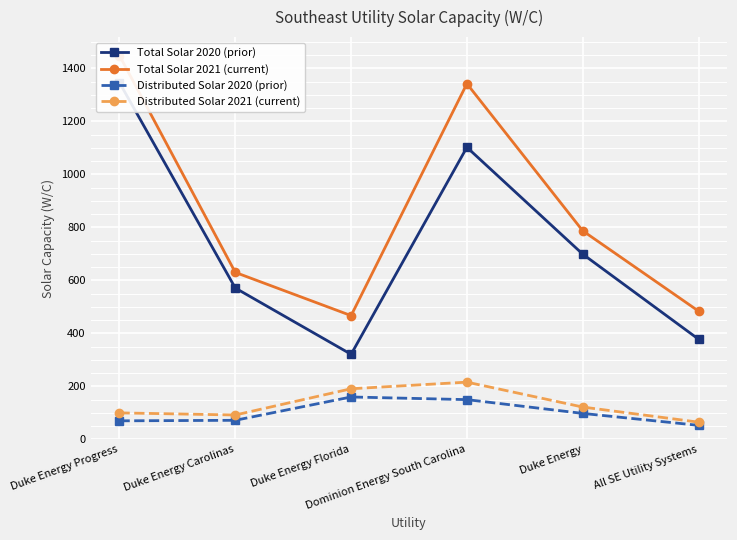

True or false: Distributed Solar 2020 (prior) and Distributed Solar 2021 (current) cross at least once.

False